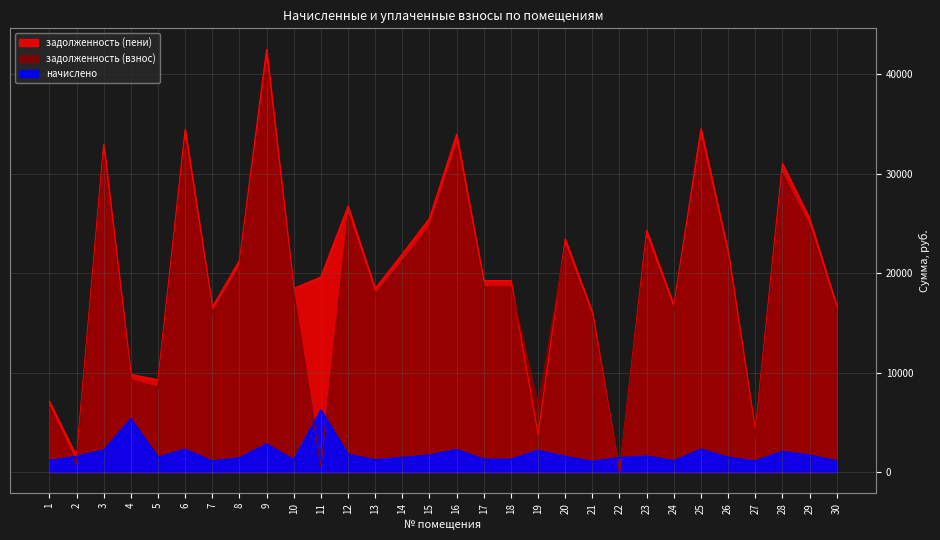

What is the average value of the задолженность (пени) series?

19907.4